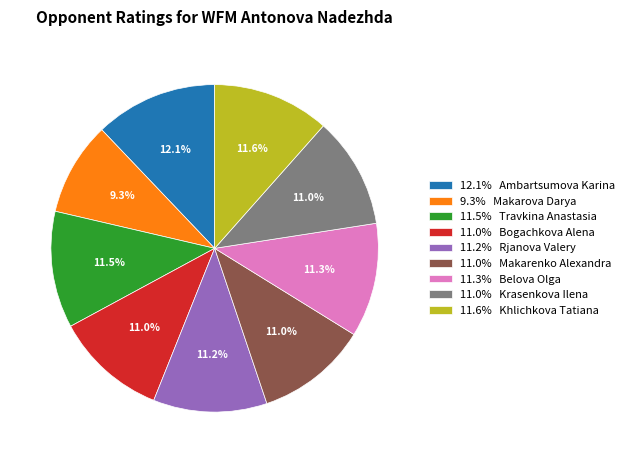

Approximately how many times larger is the value at 11.2% Rjanova Valery compared to 11.5% Travkina Anastasia?

1.0